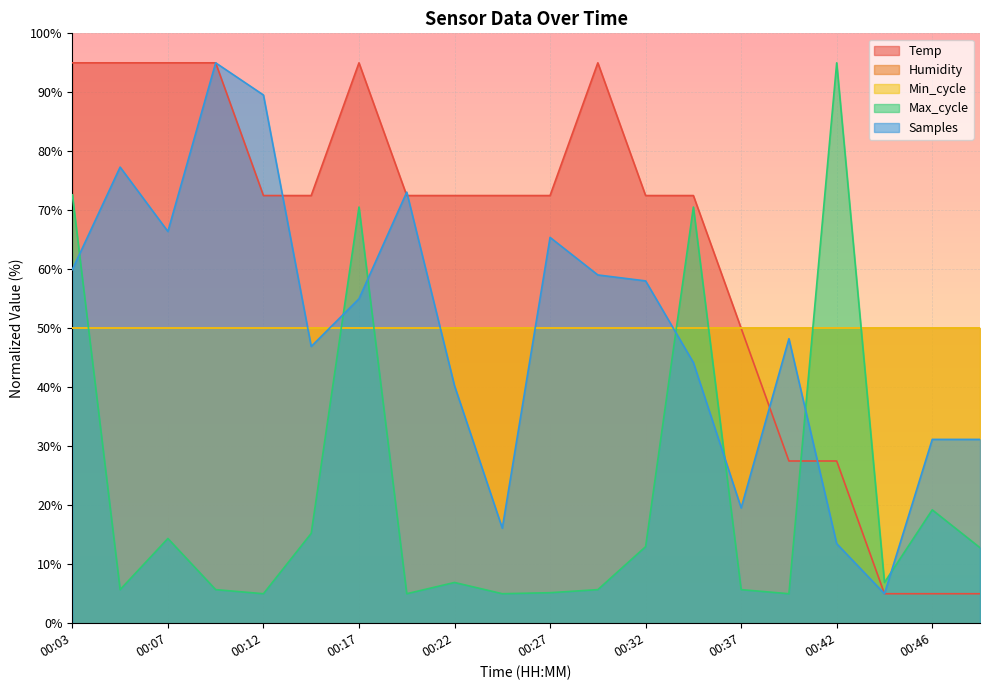

Which series has the largest total across all categories?

Temp